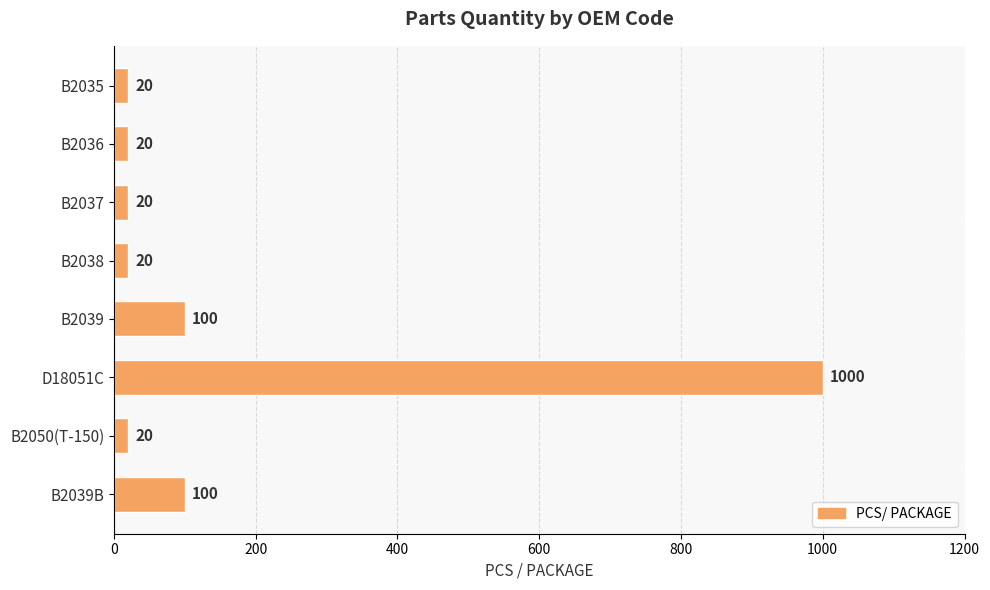

Reading top to bottom, what are all the values shown in this chart?

20	20	20	20	100	1000	20	100